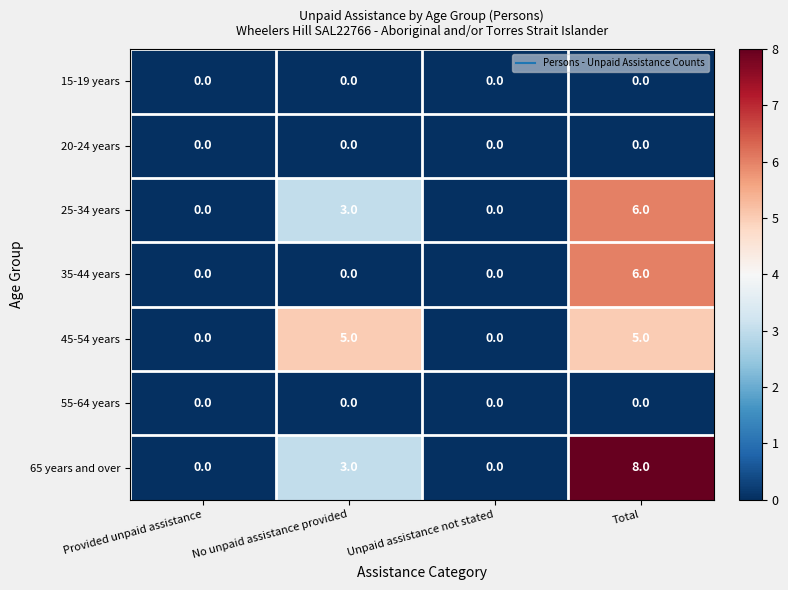

Is the value of 45-54 years at Total greater than the value of 15-19 years at Unpaid assistance not stated?

Yes